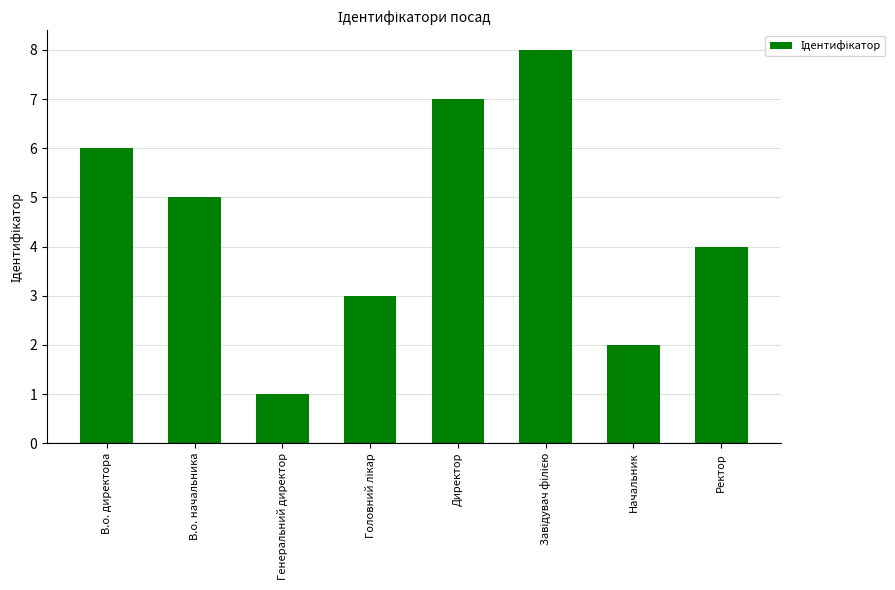

Where is the data nearest to the value 4?

Ректор